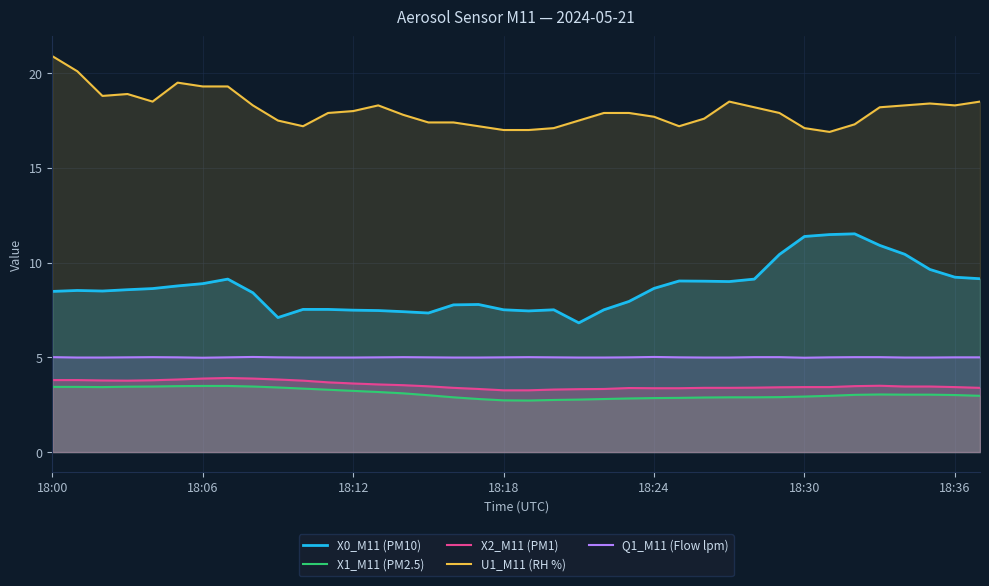

What is the total value across all series at 18:24?

37.6